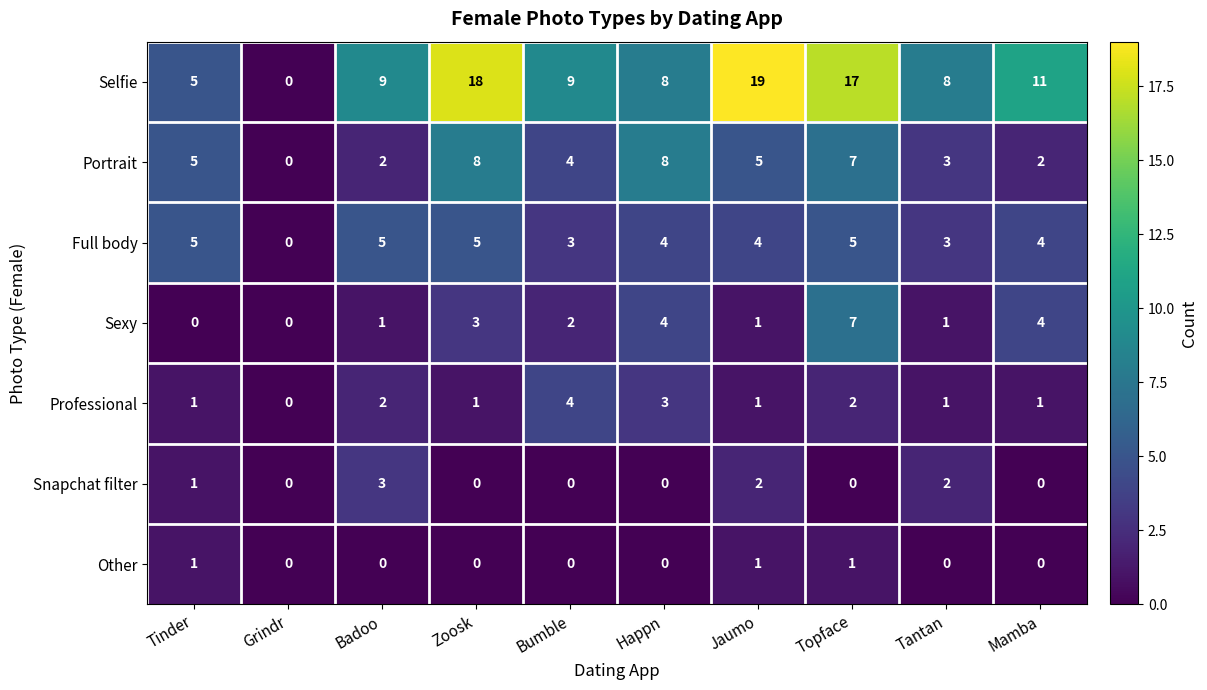

At which category is the sum across all series the highest?

Topface